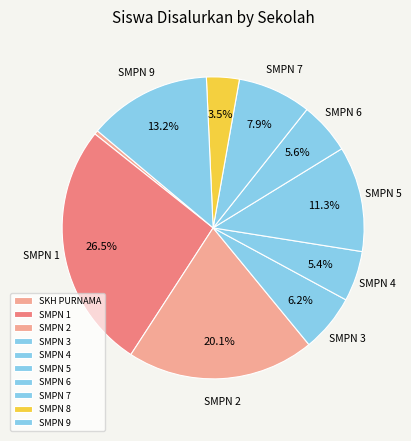

Rank the categories by value from lowest to highest.

SKH PURNAMA PANGGARANGAN, SMPN 8 SATU ATAP PANGGARANGAN, SMPN 4 PANGGARANGAN, SMPN 6 SATU ATAP PANGGARANGAN, SMPN 3 PANGGARANGAN, SMPN 7 SATU ATAP PANGGARANGAN, SMPN 5 PANGGARANGAN, SMPN 9 PANGGARANGAN, SMPN 2 PANGGARANGAN, SMPN 1 PANGGARANGAN